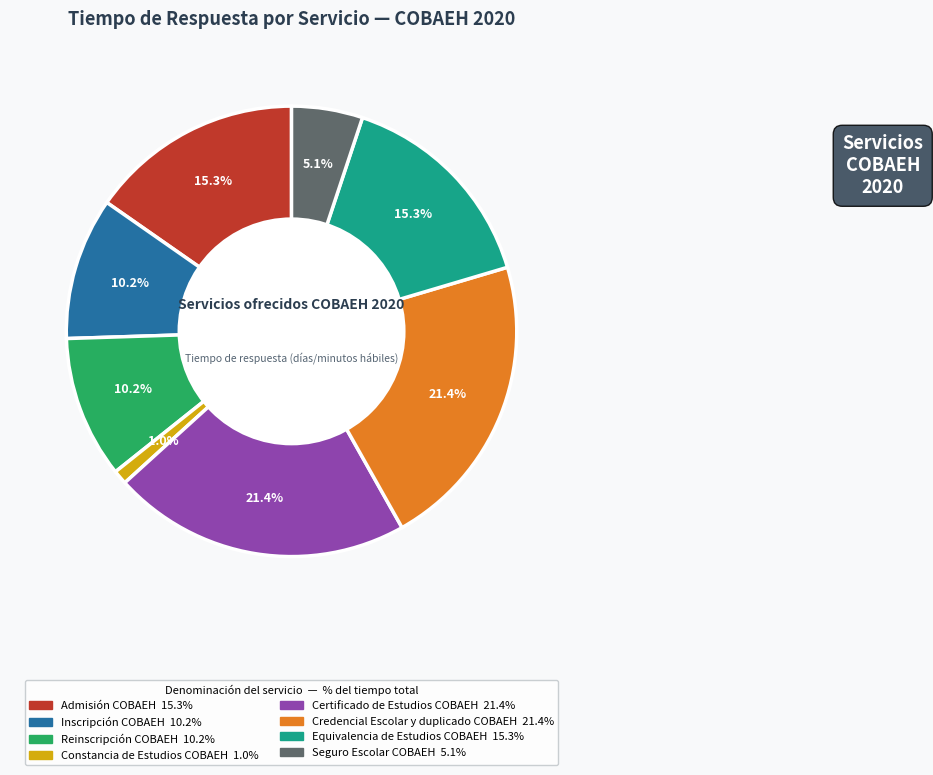

Which slice is the smallest?

Constancia de Estudios COBAEH